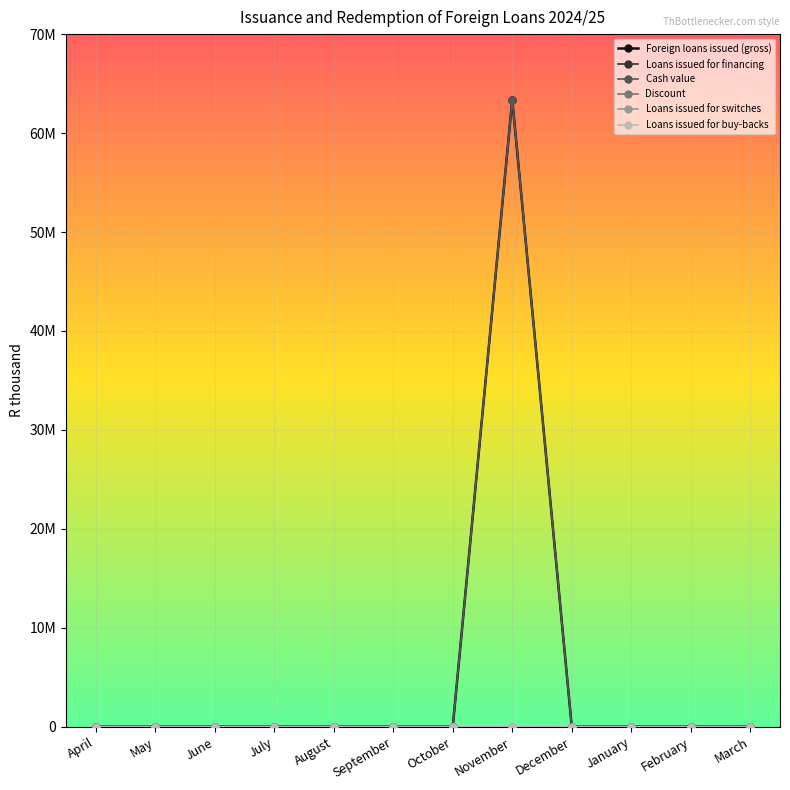

Which series has the largest range (max minus min)?

Foreign loans issued (gross)